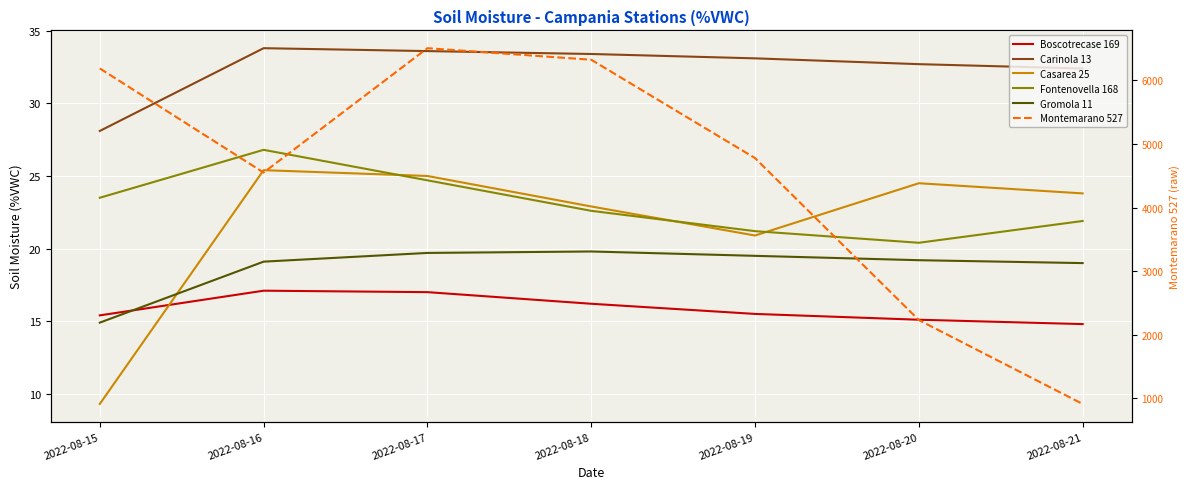

Is it true that Fontenovella 168 equals 24.7 at 2022-08-17?

True